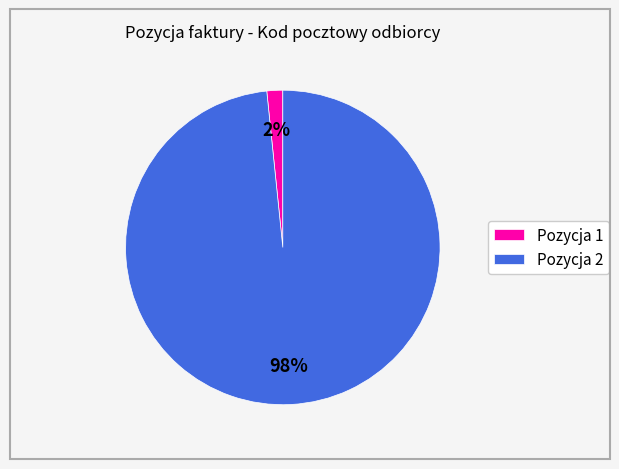

Which has a higher value, Pozycja 1 or Pozycja 2?

Pozycja 2